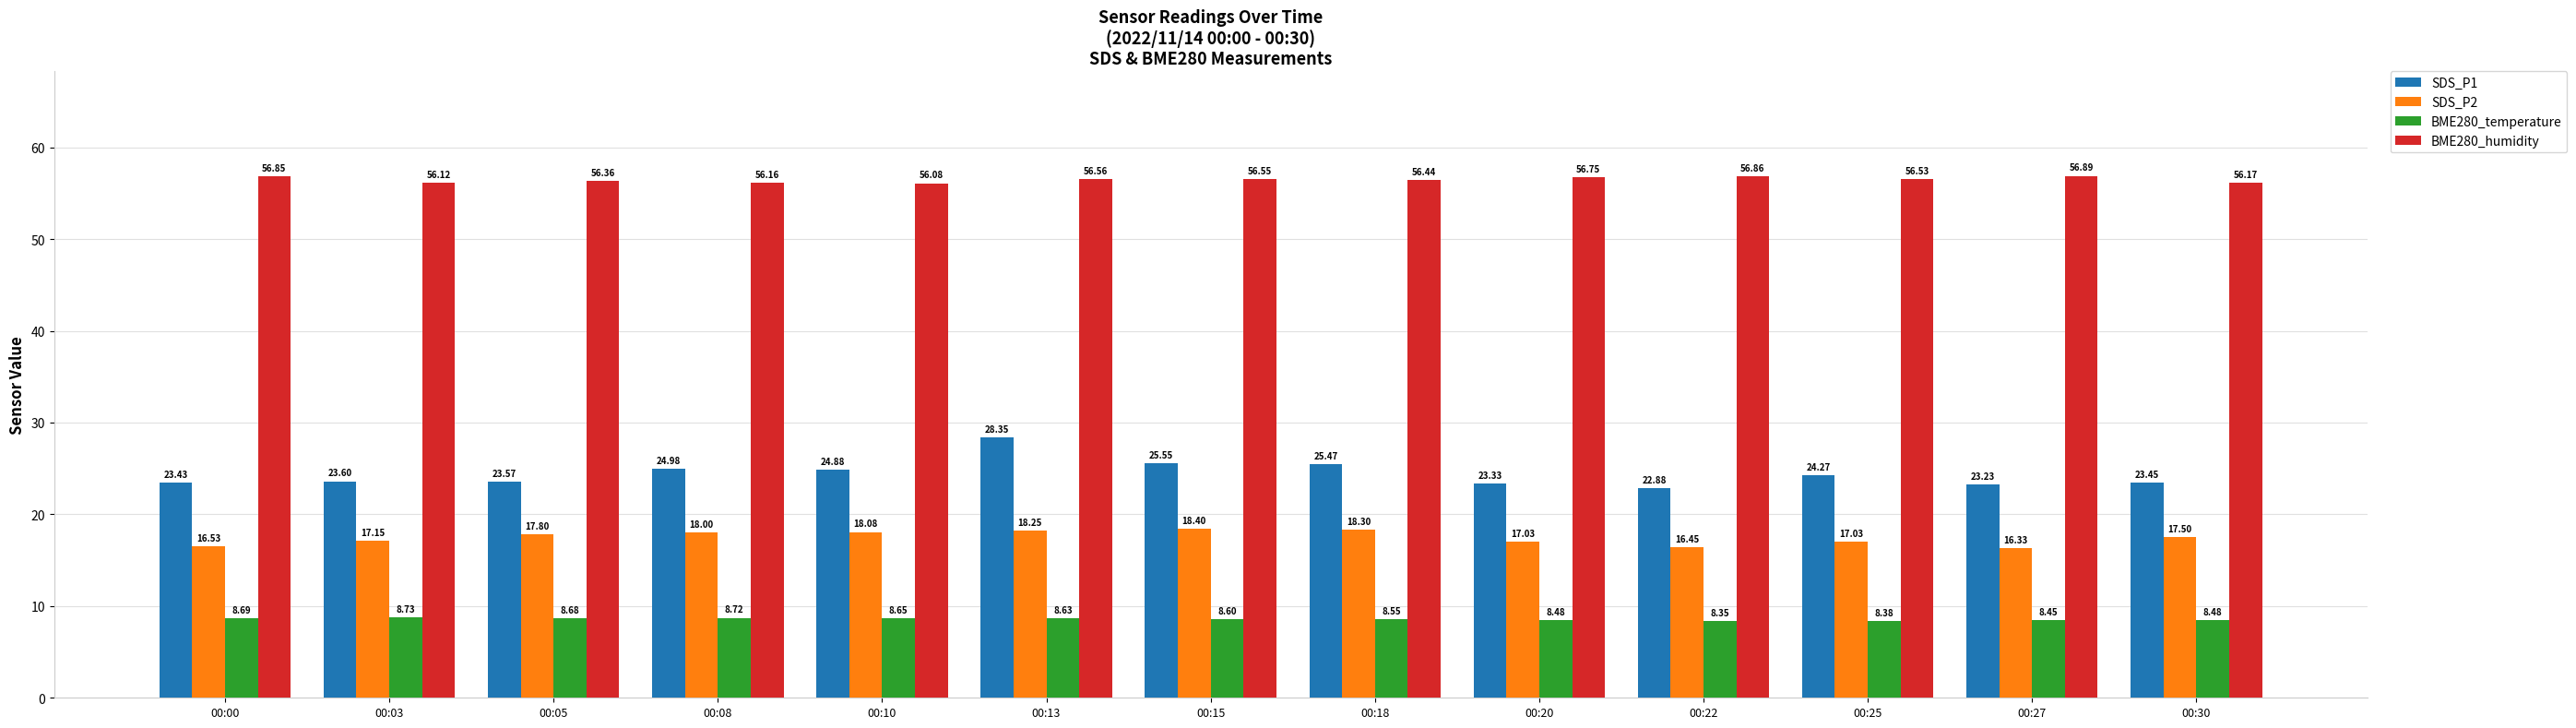

Is it true that SDS_P1 equals 24.9 at 00:10?

True